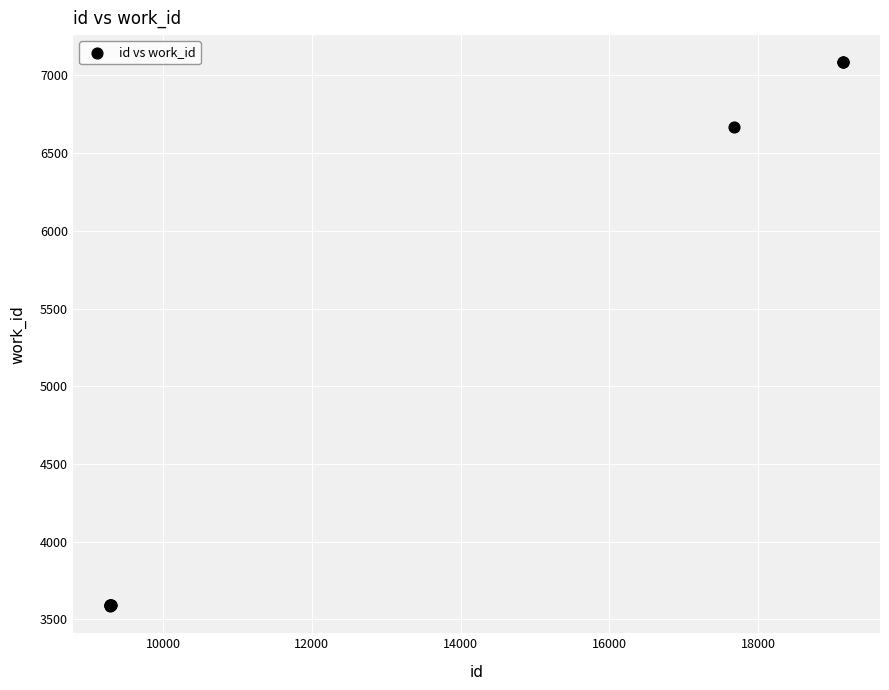

What Y value in the scatter plot is closest to 5335?

6667